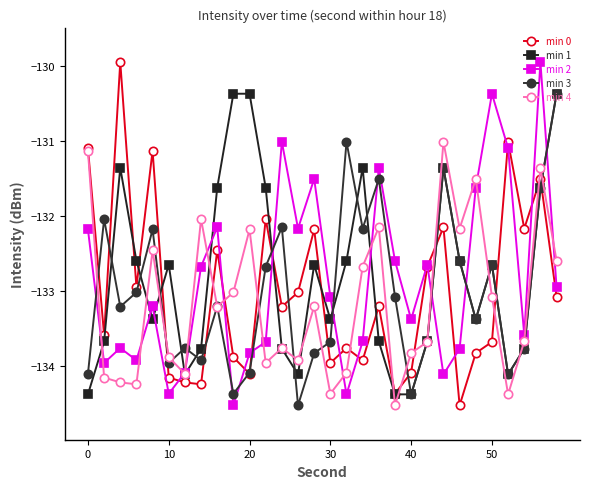

Does the chart have visible grid lines?

No